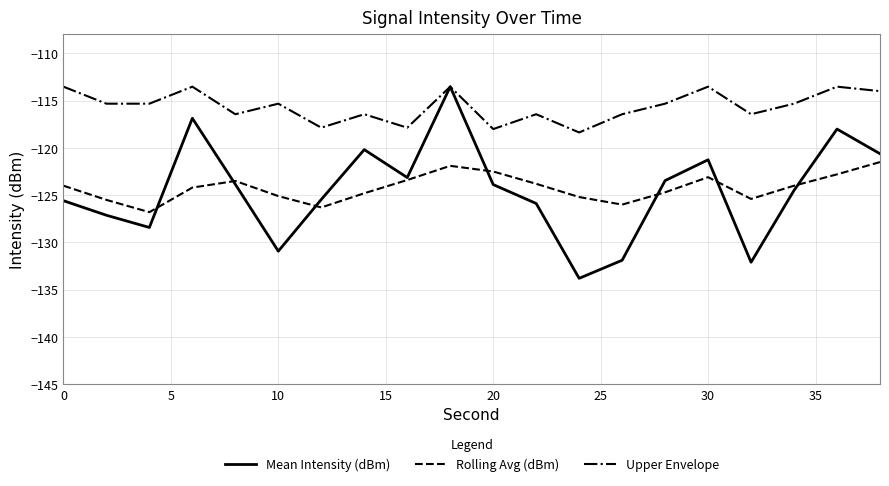

True or false: Upper Envelope and Rolling Avg (dBm) intersect in this chart.

False